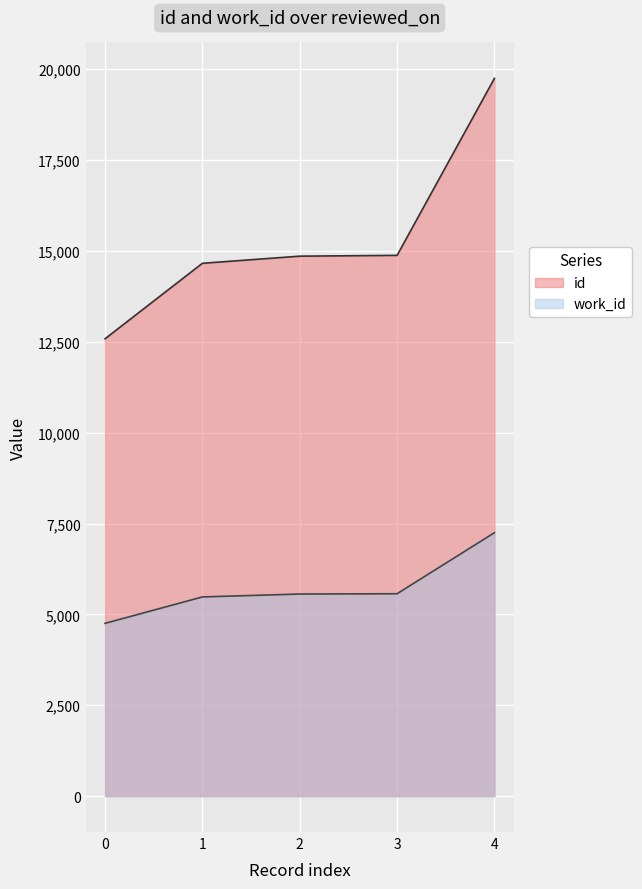

True or false: work_id and id cross at least once.

False